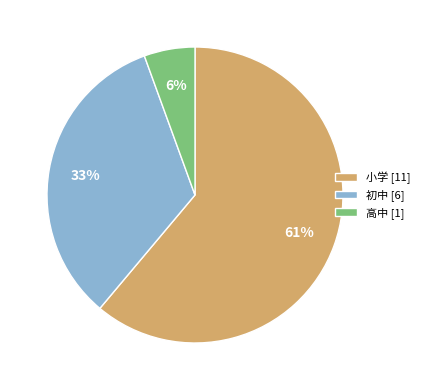

Does 小学 represent more than half of the total?

Yes